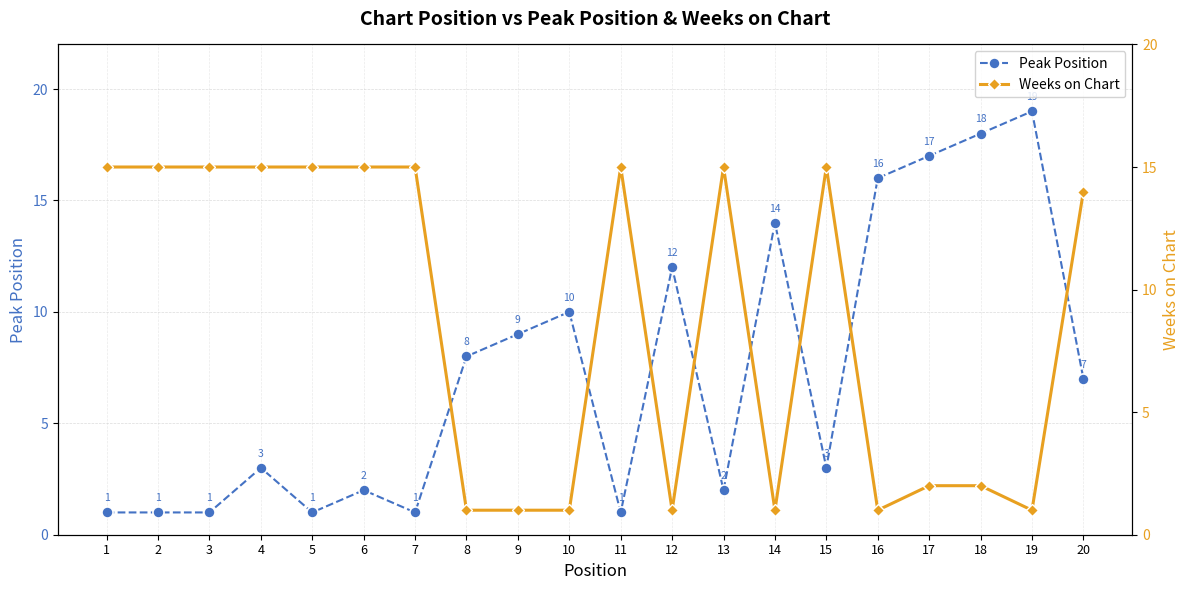

Where do Weeks on Chart and Peak Position first cross each other?

7 and 8